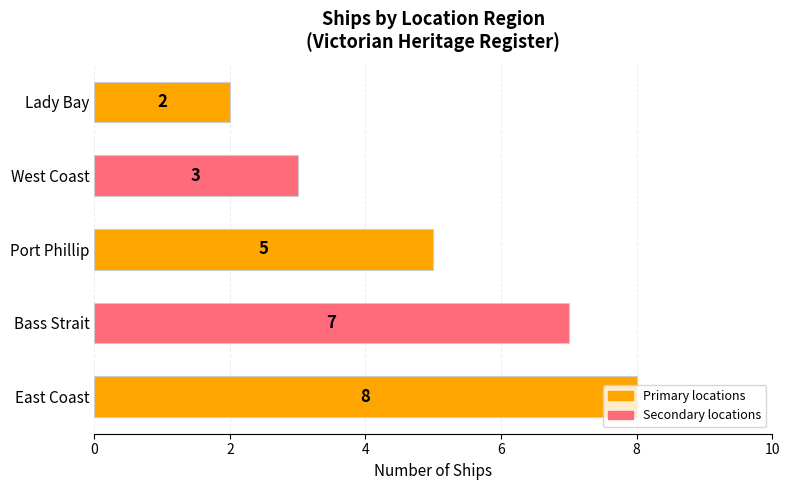

What is the change in value from East Coast to West Coast?

-5